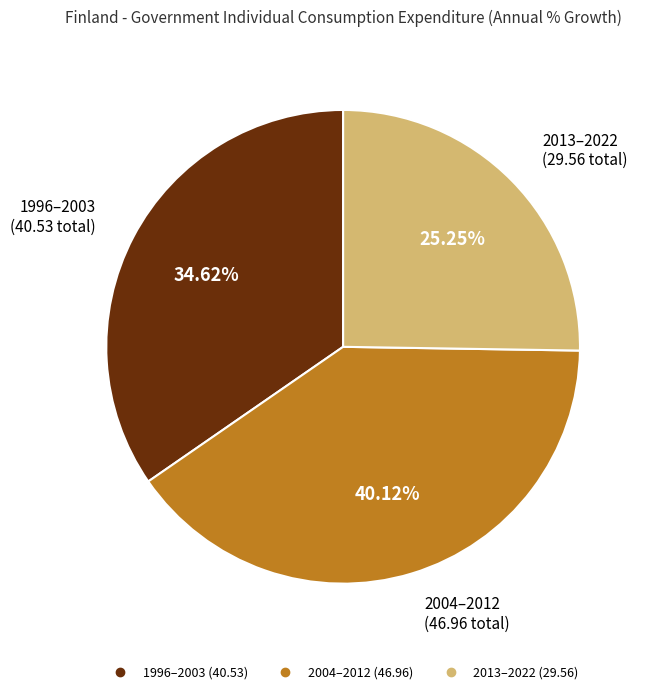

Does any single category account for the majority?

No